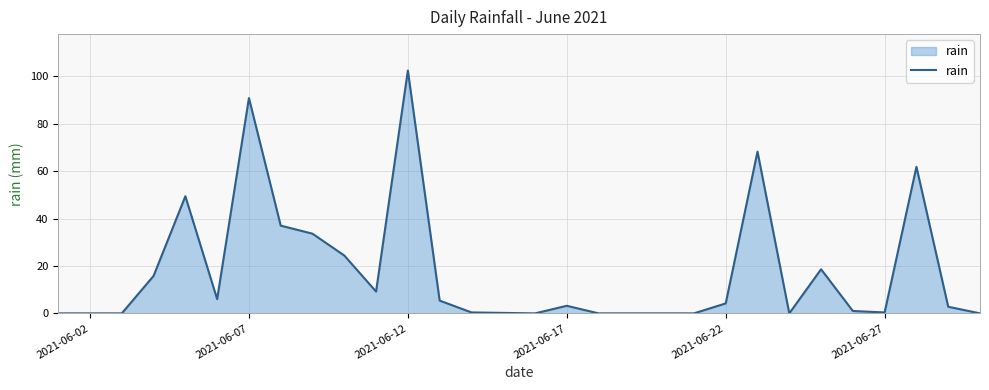

What is the maximum value shown in the chart?

102.4